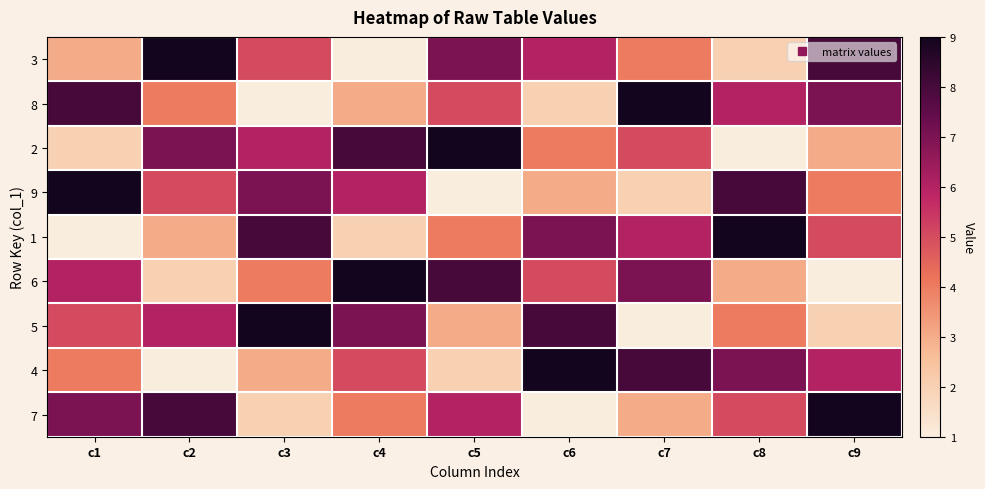

Which label corresponds to the largest value in the chart?

c2